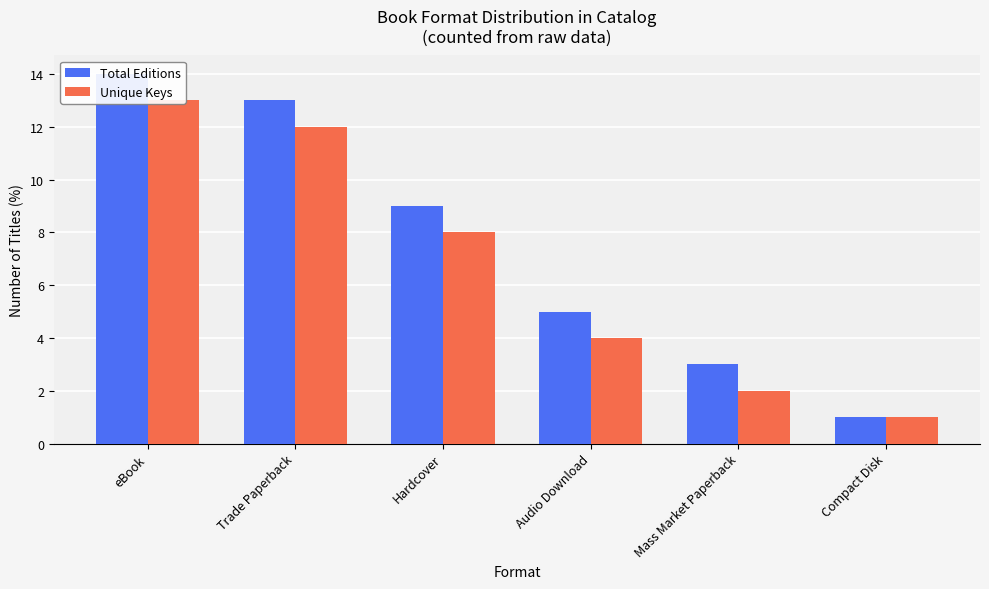

True or false: Unique Keys has a value of 13 at eBook.

True